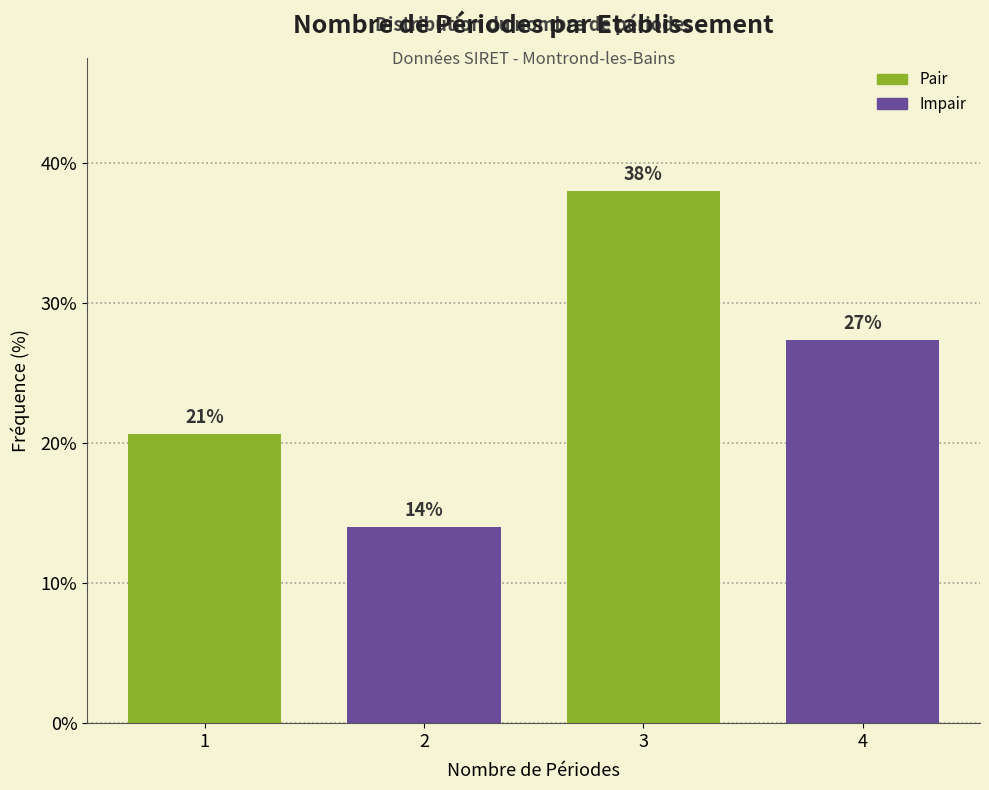

List the labels in order of value, smallest first.

2, 1, 4, 3